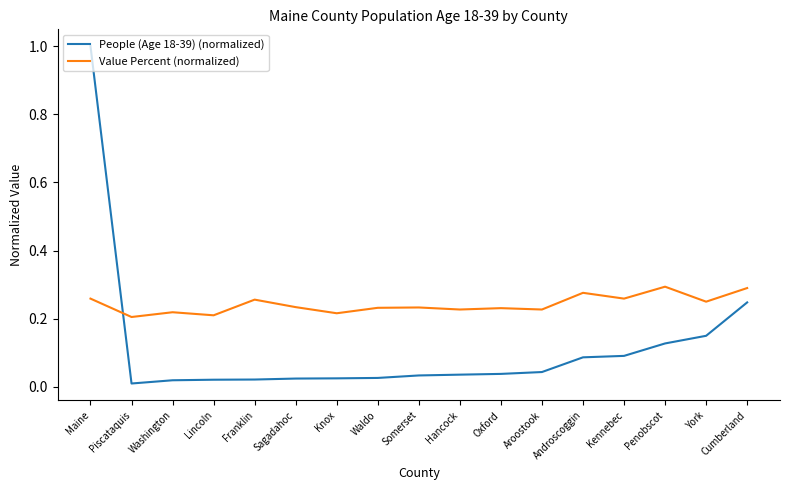

Which series has the largest total across all categories?

Value Percent (normalized)